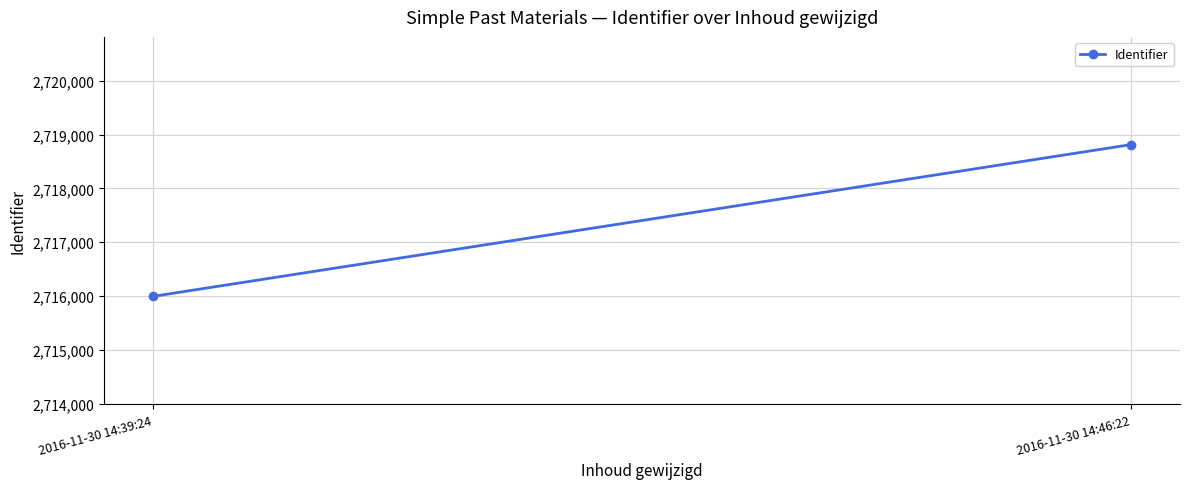

What is the change in value from 2016-11-30 14:39:24 to 2016-11-30 14:46:22?

+2818